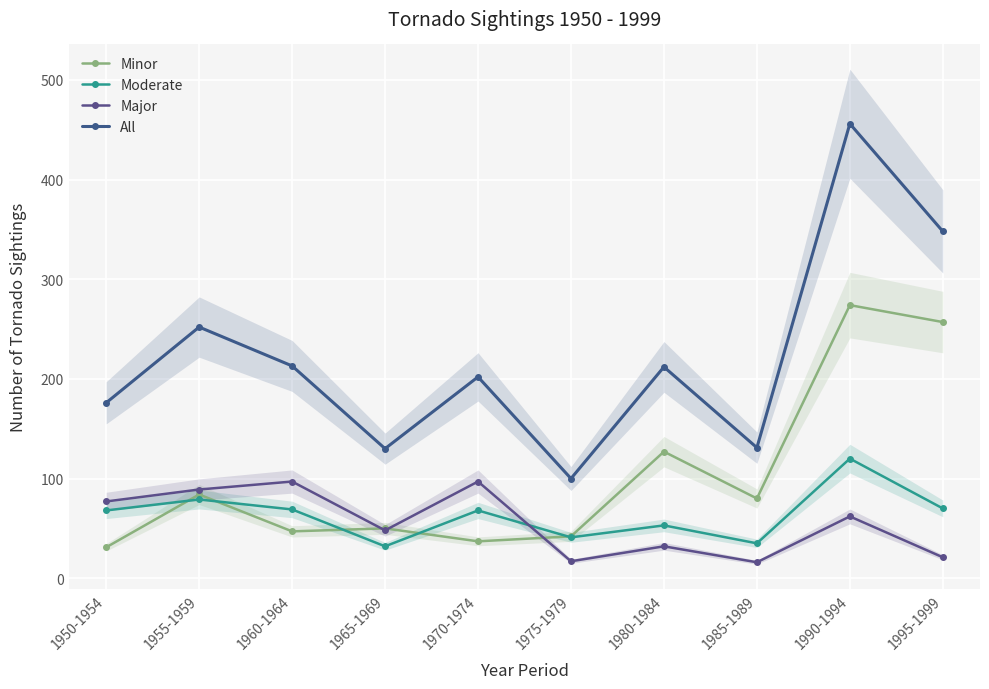

What is the sum of the Major values at 1980-1984 and 1955-1959?

121